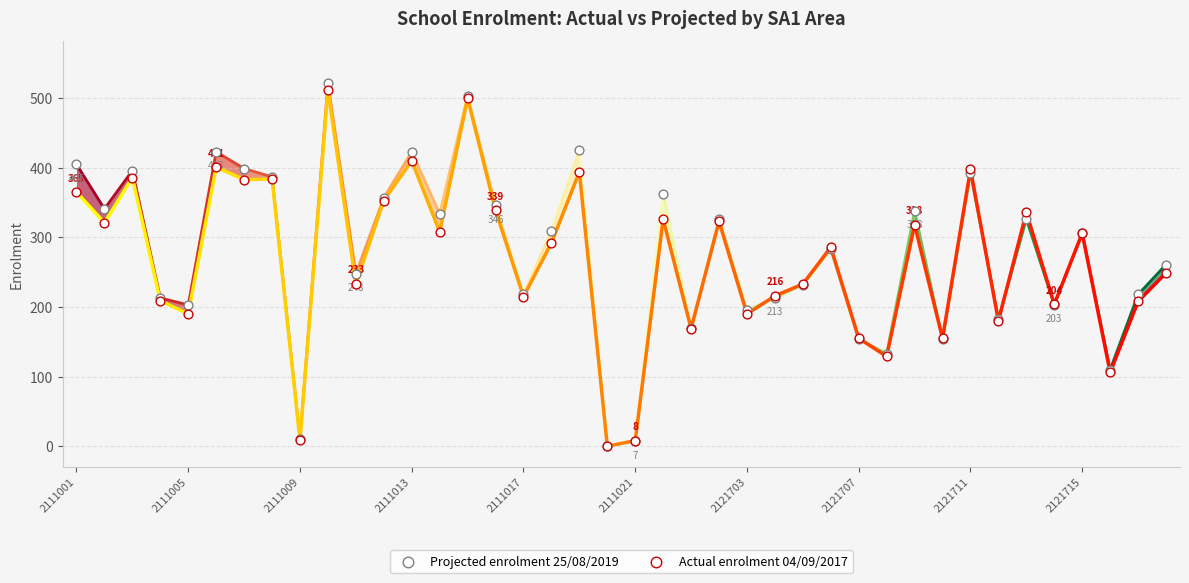

Which series contains the highest Y value?

Projected enrolment 25/08/2019